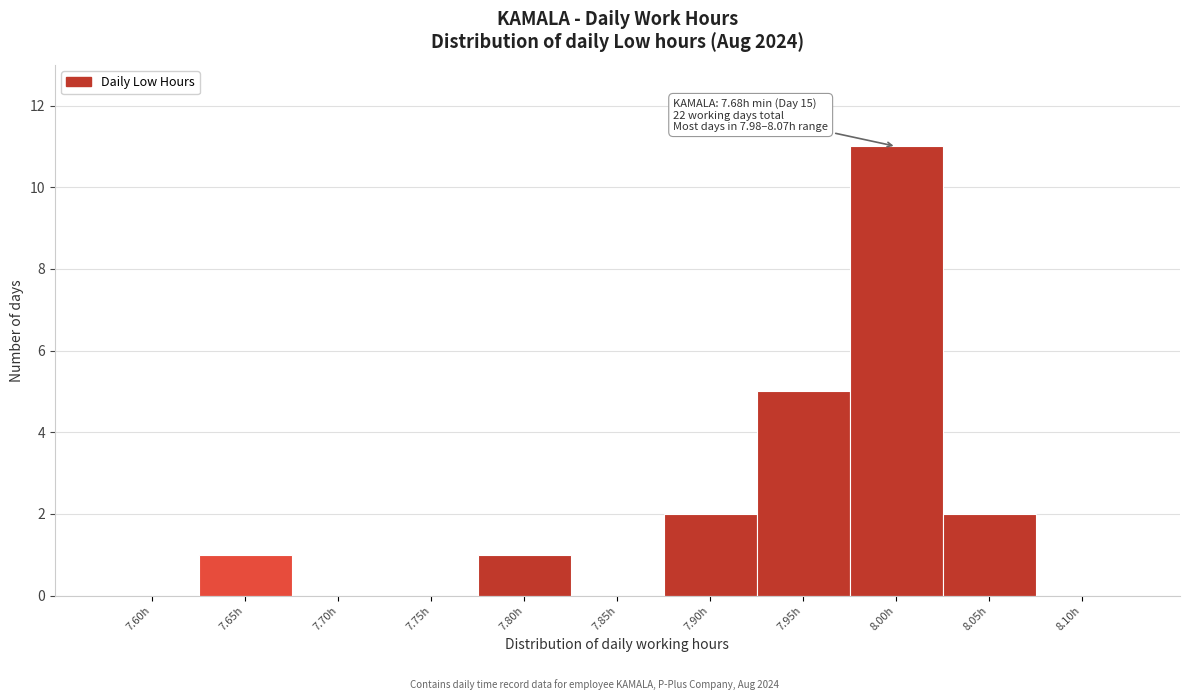

Reading left to right, list all the values displayed in this chart.

7.60h=0	7.65h=1	7.70h=0	7.75h=0	7.80h=1	7.85h=0	7.90h=2	7.95h=5	8.00h=11	8.05h=2	8.10h=0